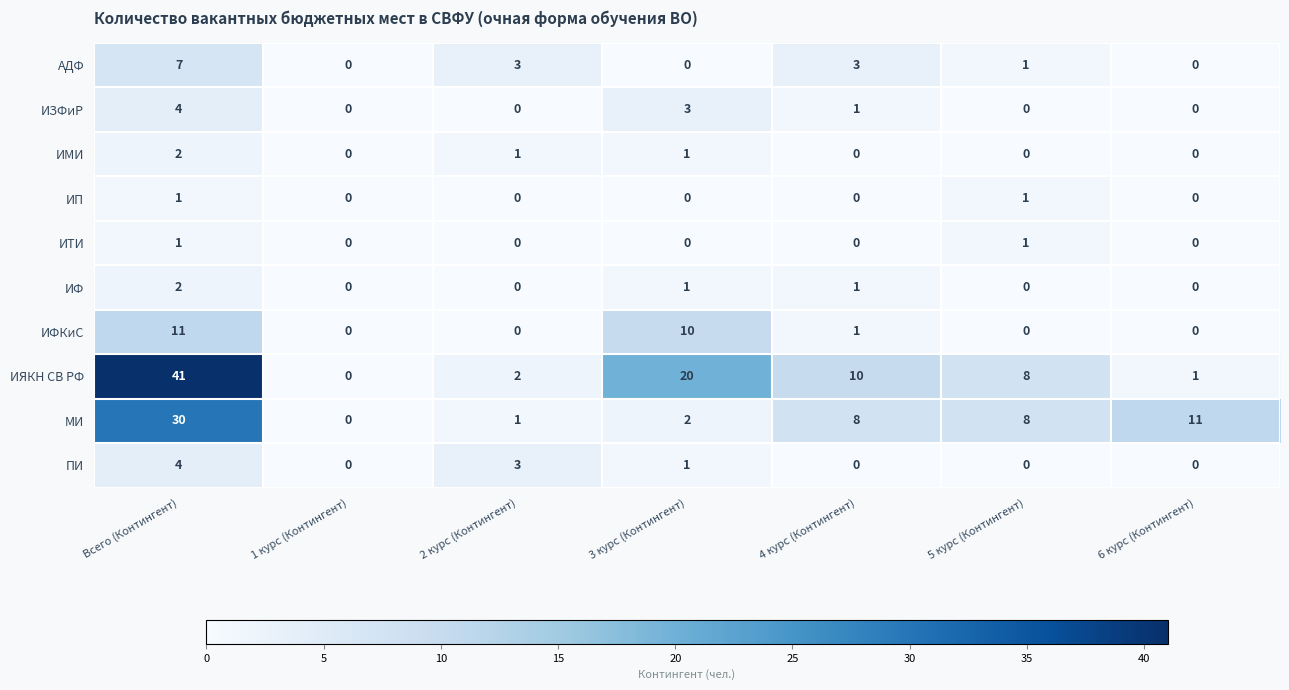

Is it true that ИФ equals 1 at 4 курс (Контингент)?

True